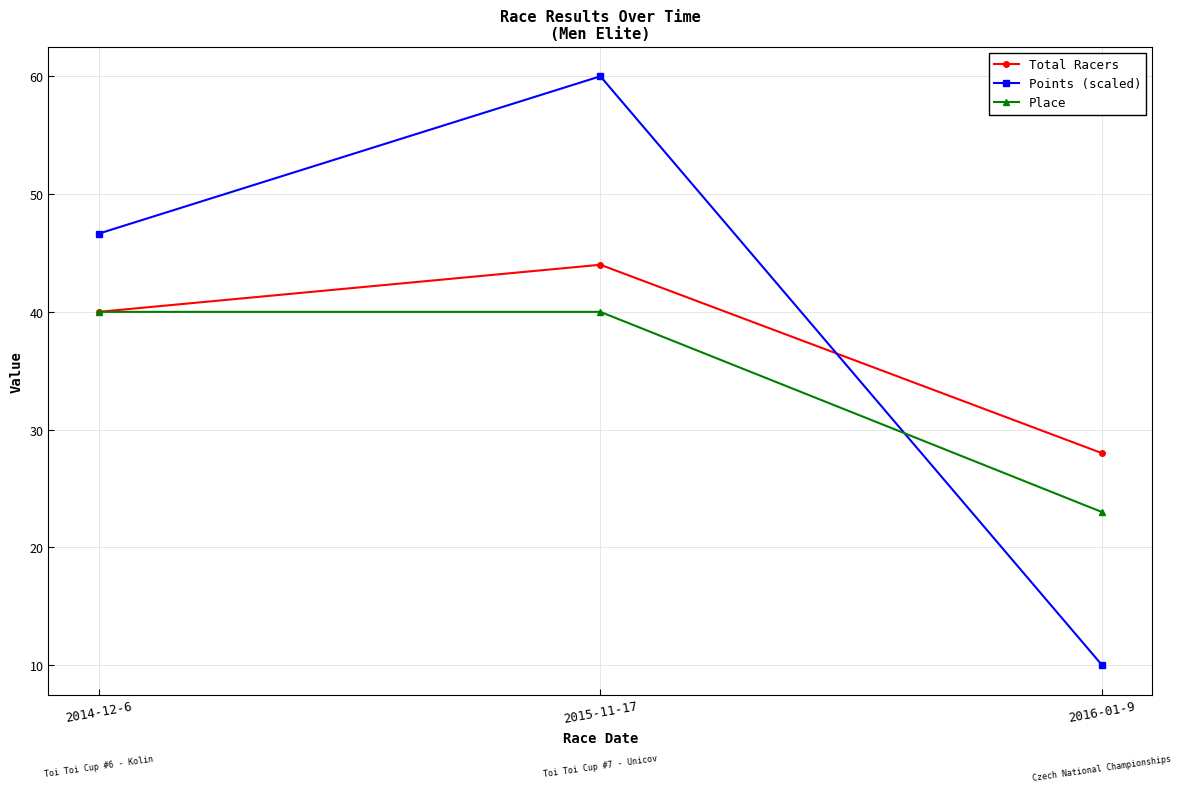

At which category is the sum across all series the highest?

2015-11-17